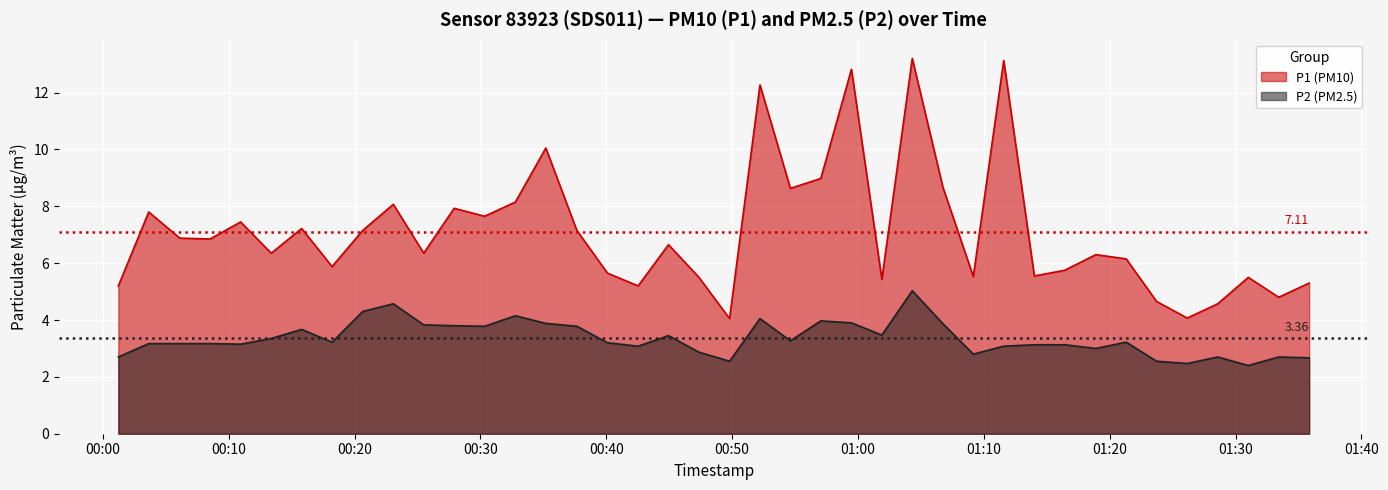

Which category has the highest value in the P1 series?

2024-02-26T01:04:19